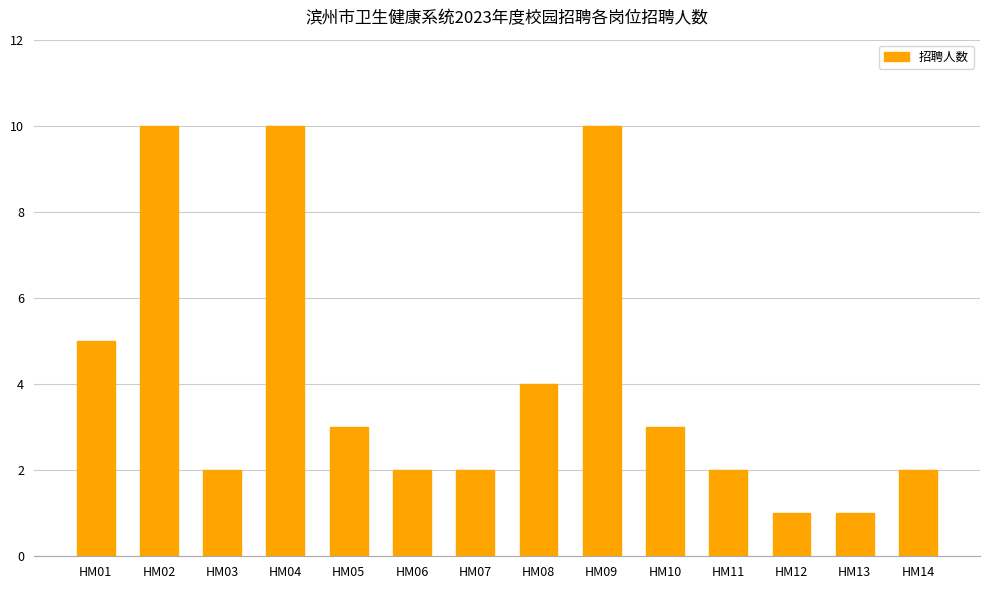

How many data points are less than 3?

7